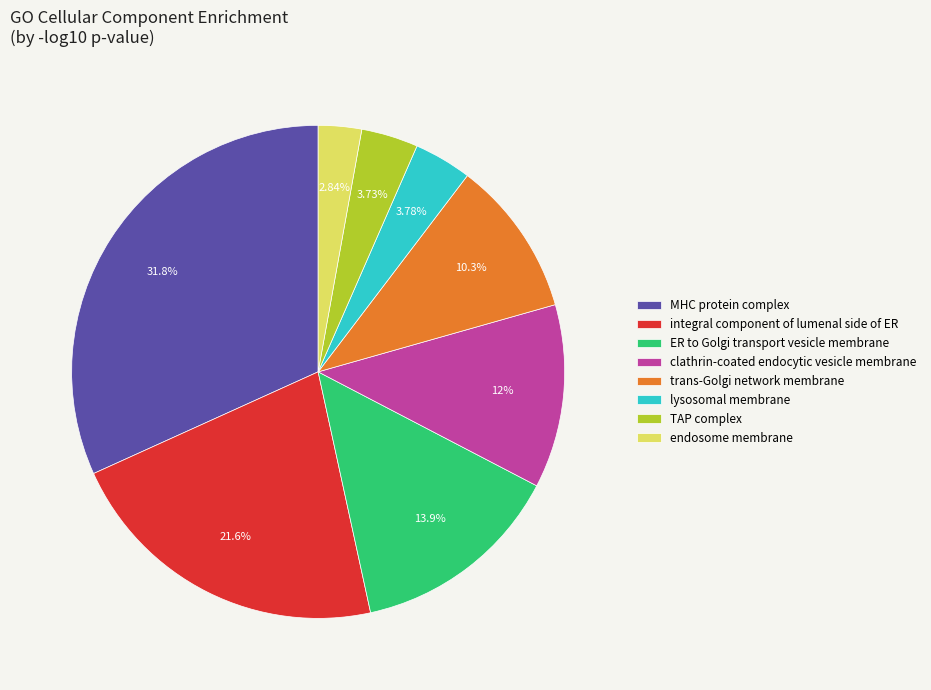

Is there a majority slice in this chart?

No